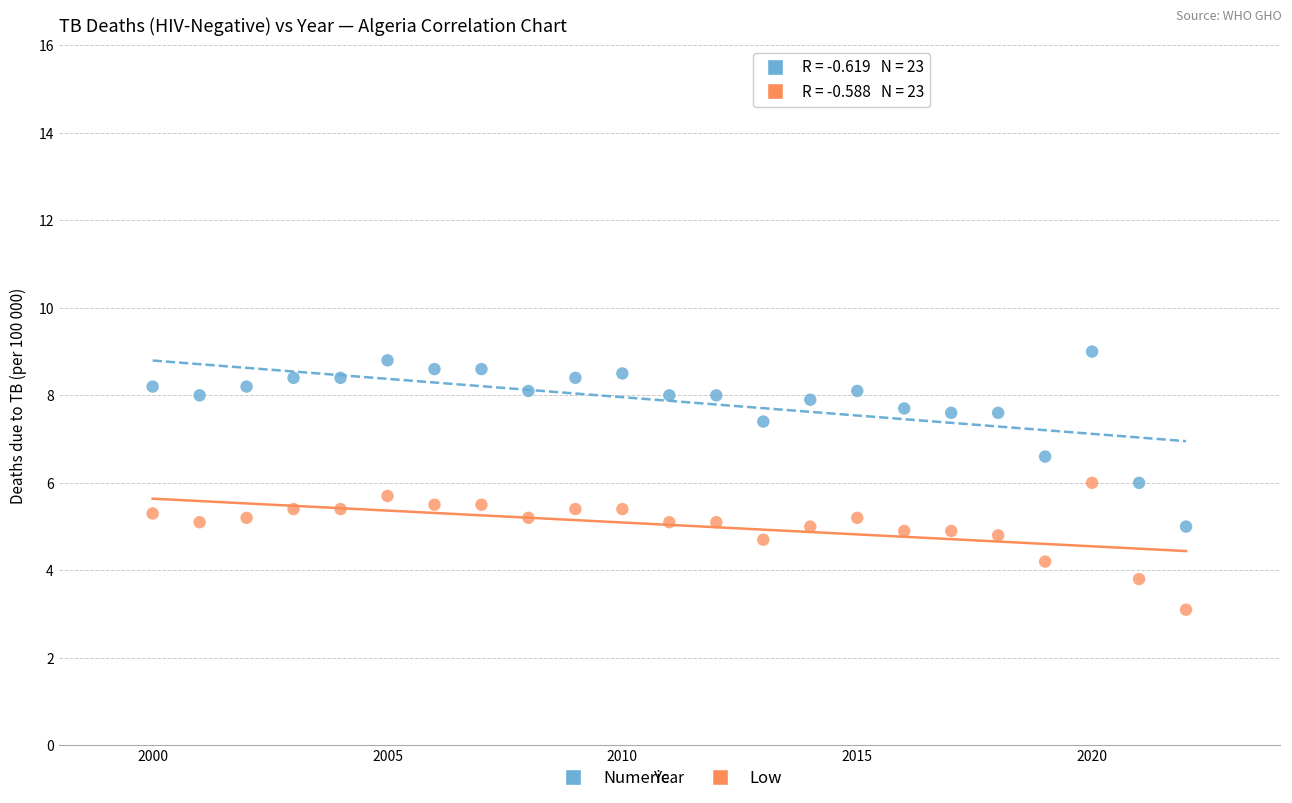

Across all data points, what is the range of X values (max minus min)?

22.0